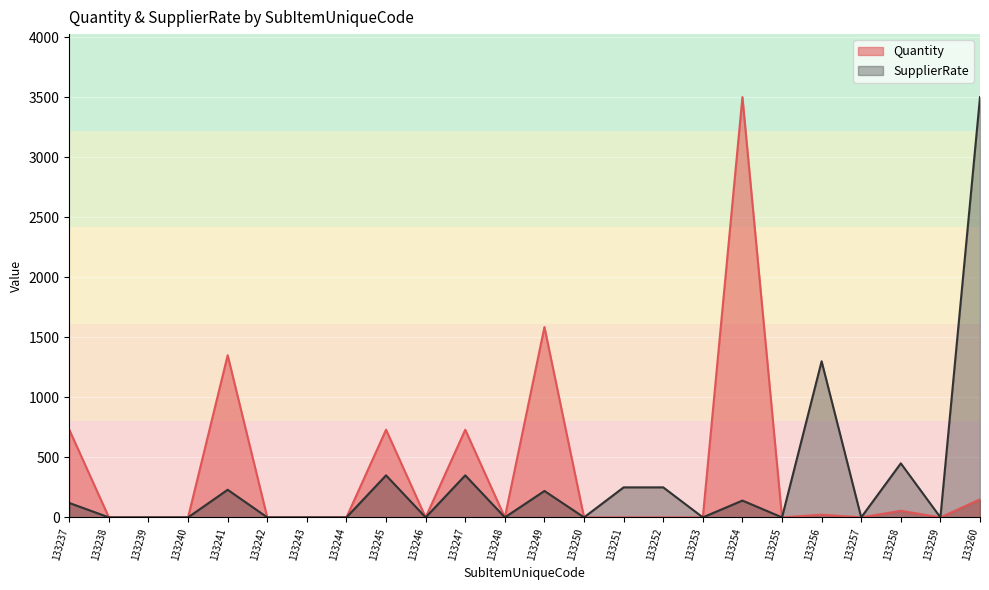

Reading left to right, transcribe all the data shown in this chart.

Quantity: 730	0	0	0	1350	0	0	0	730	0	730	0	1585	0	0	0	0	3500	0	22	0	55	0	150
SupplierRate: 120	0	0	0	230	0	0	0	350	0	350	0	220	0	250	250	0	140	0	1300	0	450	0	3500